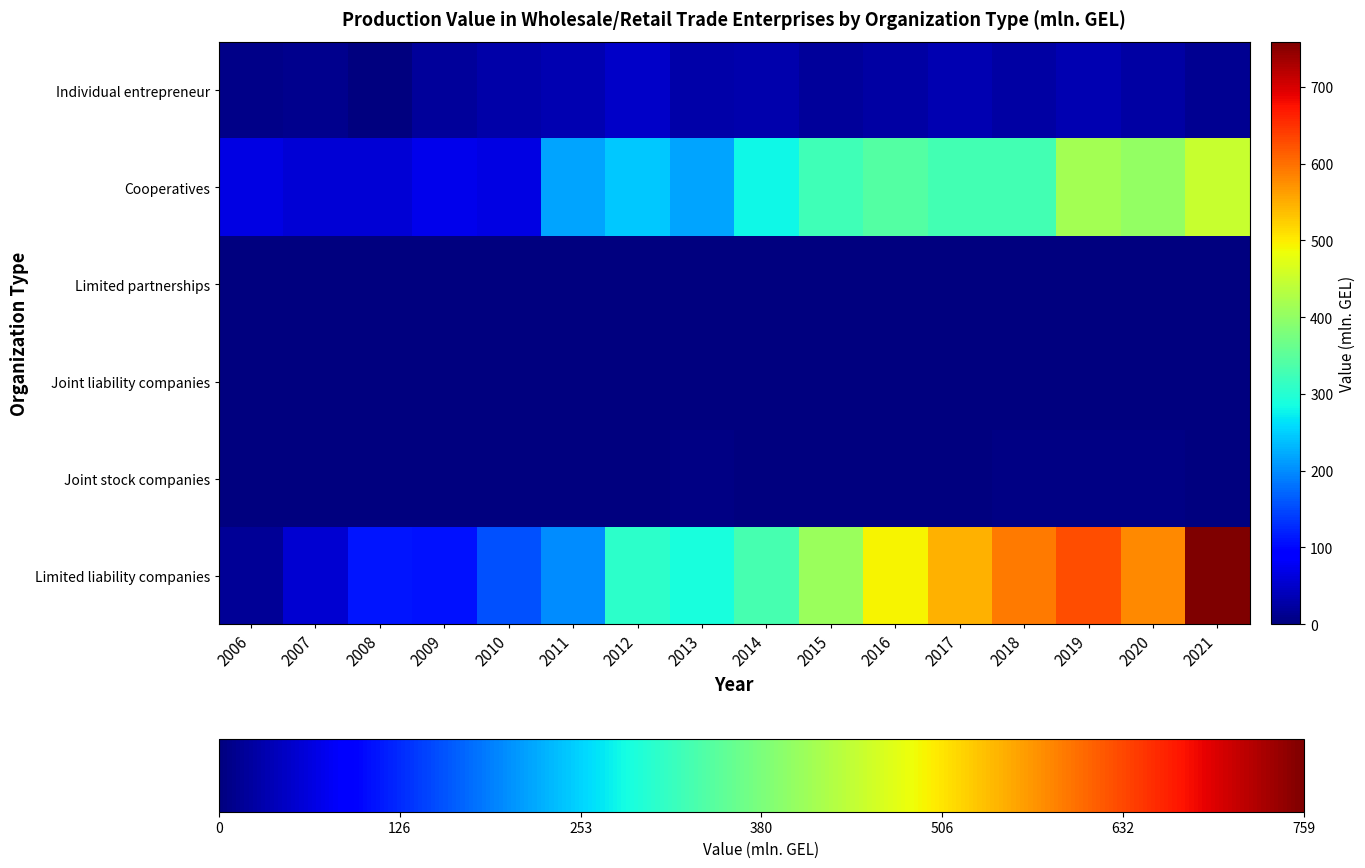

How many data points does each series have?

16